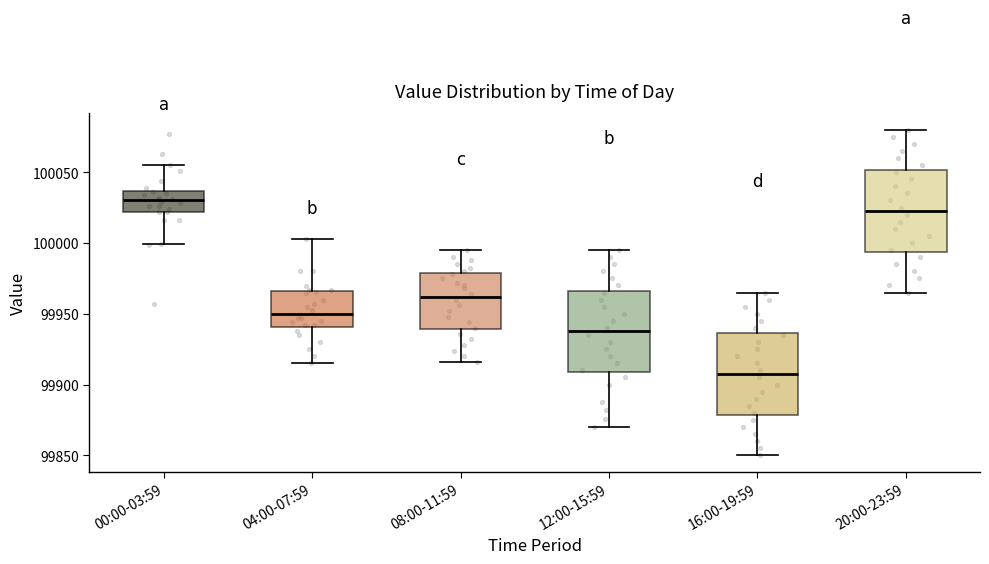

Reading left to right, transcribe this box plot: for each box, give where its median line is, the range the box spans, and where its two whiskers end, as read against the y-axis. The values are not printed on the chart, so give them approximately, as read against the axis.

00:00-03:59: median 100030, box 100020 to 100035, whiskers 100000 to 100055
04:00-07:59: median 99950, box 99940 to 99965, whiskers 99915 to 100005
08:00-11:59: median 99960, box 99940 to 99980, whiskers 99915 to 99995
12:00-15:59: median 99940, box 99910 to 99965, whiskers 99870 to 99995
16:00-19:59: median 99910, box 99880 to 99935, whiskers 99850 to 99965
20:00-23:59: median 100025, box 99995 to 100050, whiskers 99965 to 100080